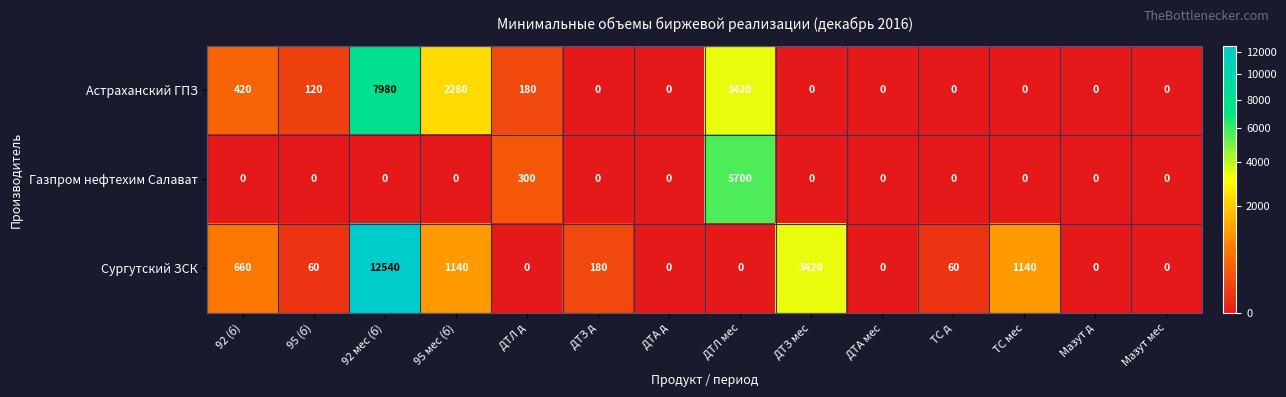

List the series in order of their peak value, lowest first.

Газпром нефтехим Салават, Астраханский ГПЗ, Сургутский ЗСК